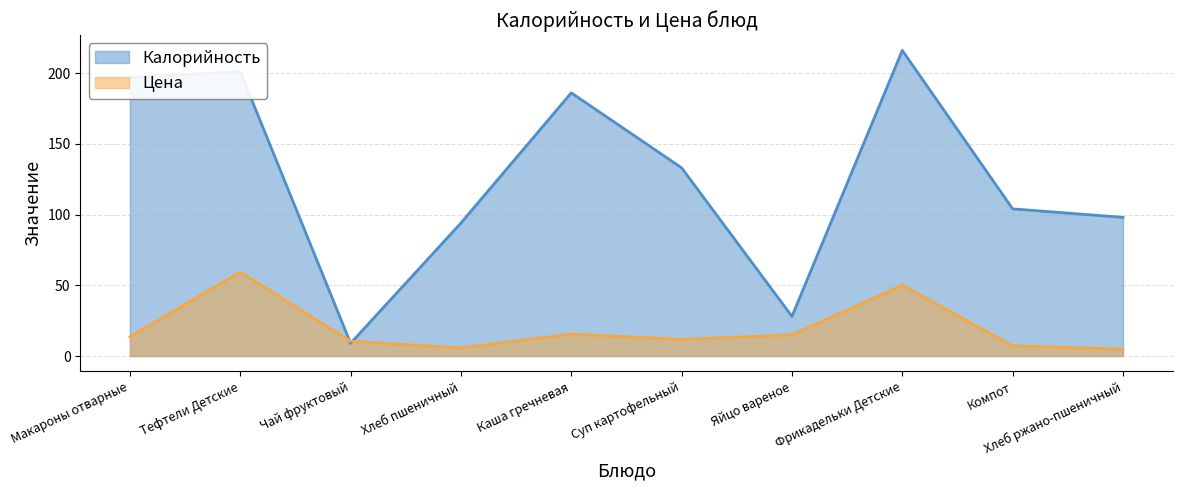

What is the difference between the maximum and minimum values in the Калорийность series?

207.0